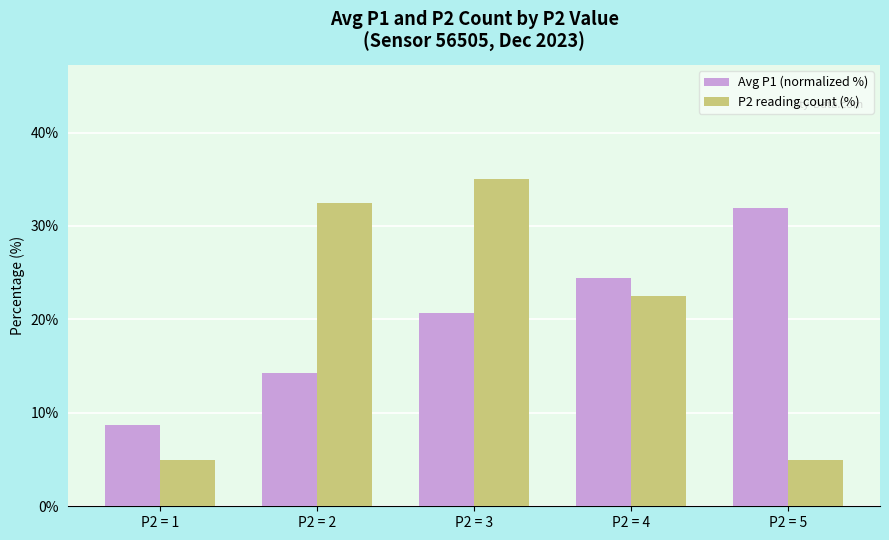

Rank the categories by Avg P1 (normalized %) value from highest to lowest.

P2 = 5, P2 = 4, P2 = 3, P2 = 2, P2 = 1